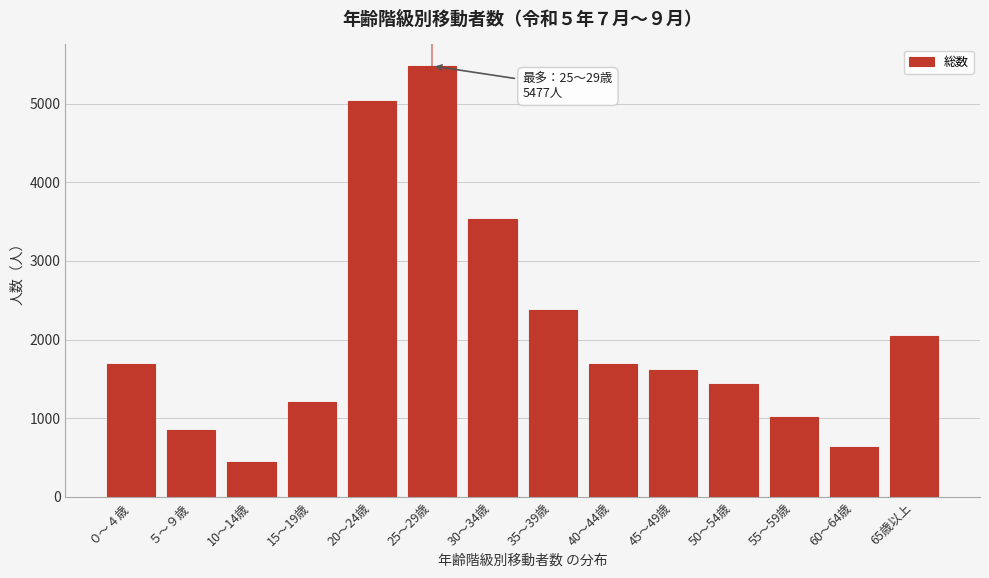

Approximately how many times larger is the value at 30～34歳 compared to 65歳以上?

1.7